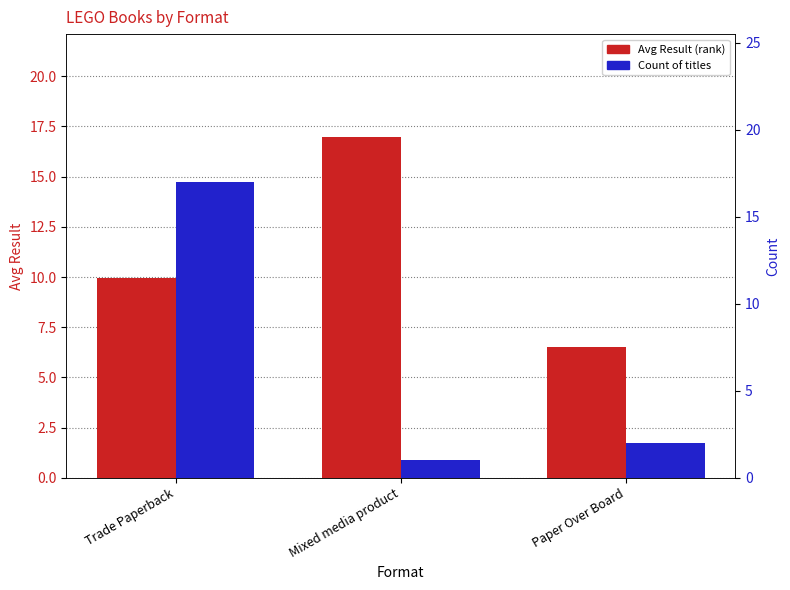

Which series has the widest spread of values?

Count of titles